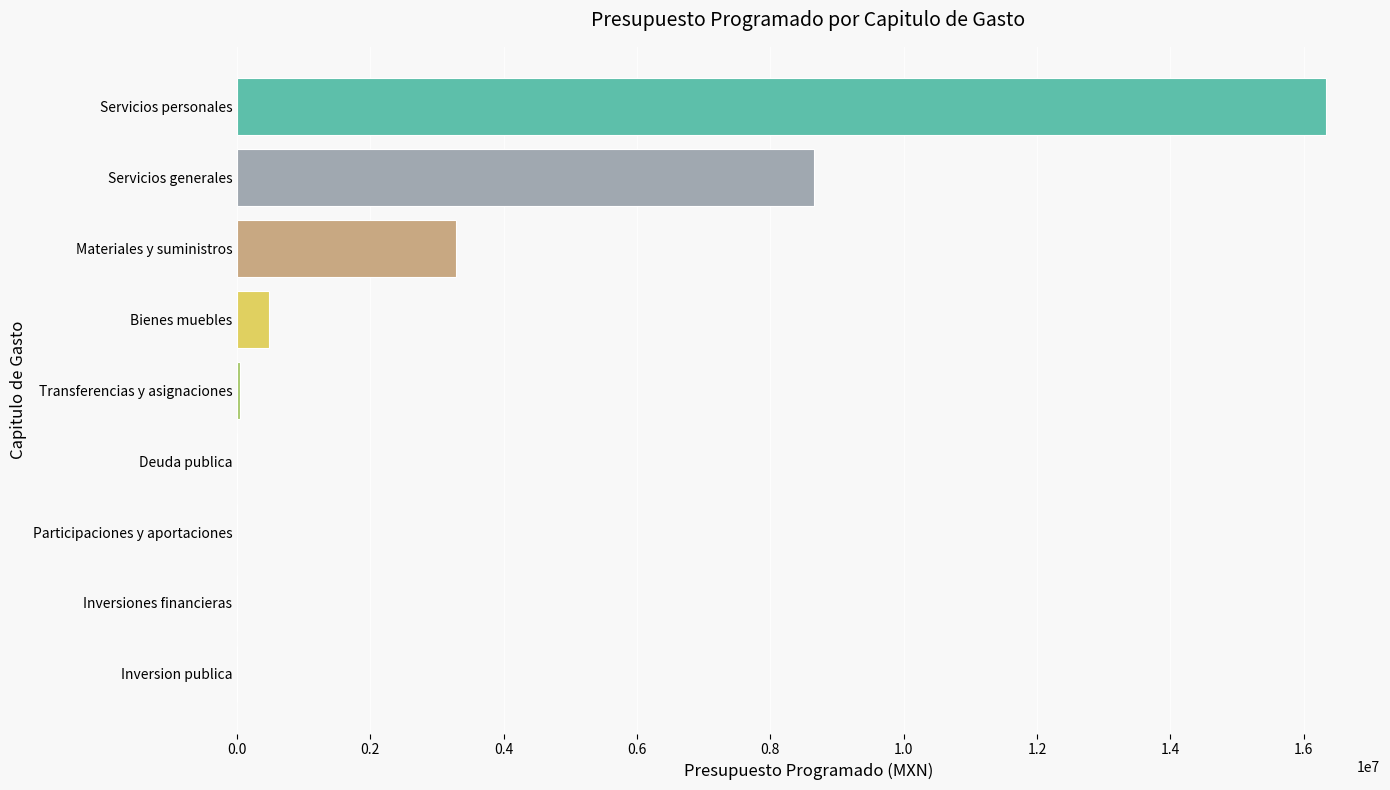

Is it true that the value at Participaciones y aportaciones is 0?

True